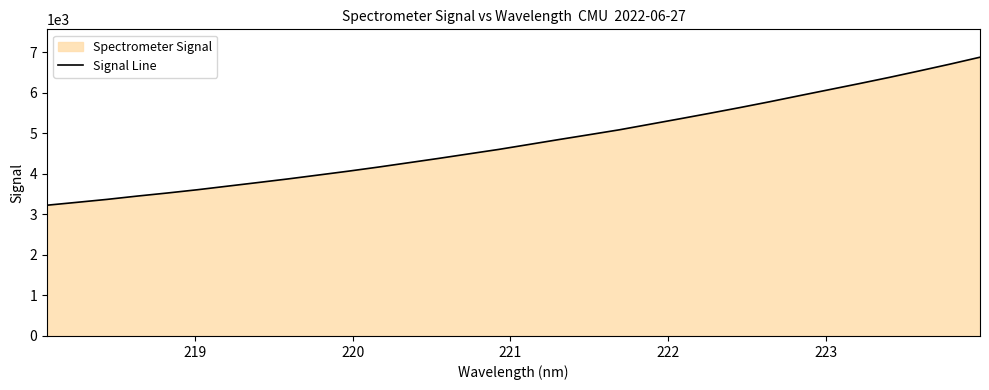

What is the difference between the maximum and minimum values?

3651.2